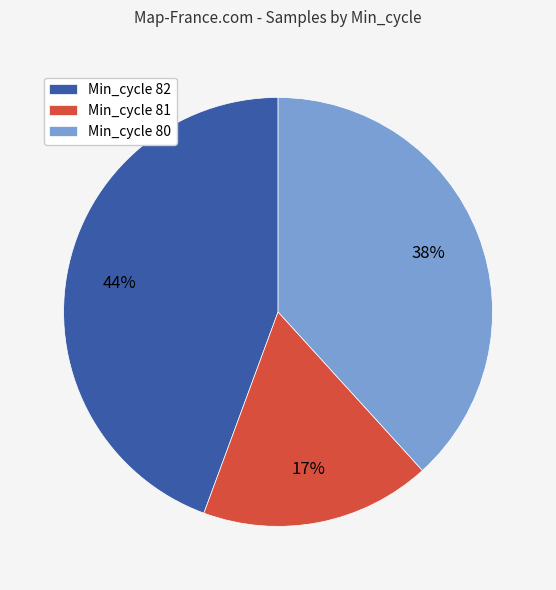

Count the number of slices in the pie.

3